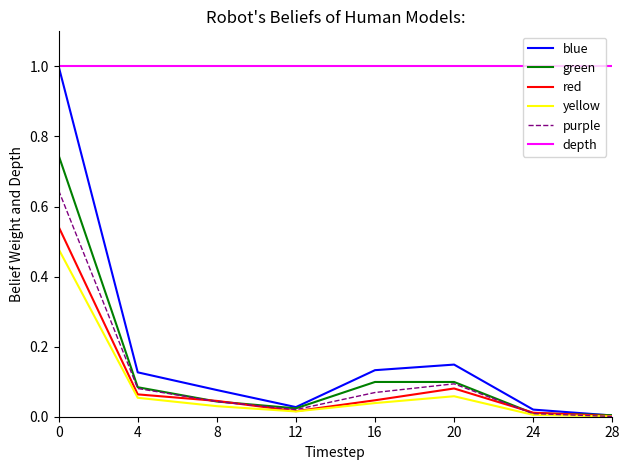

What is the greatest value displayed?

1.0